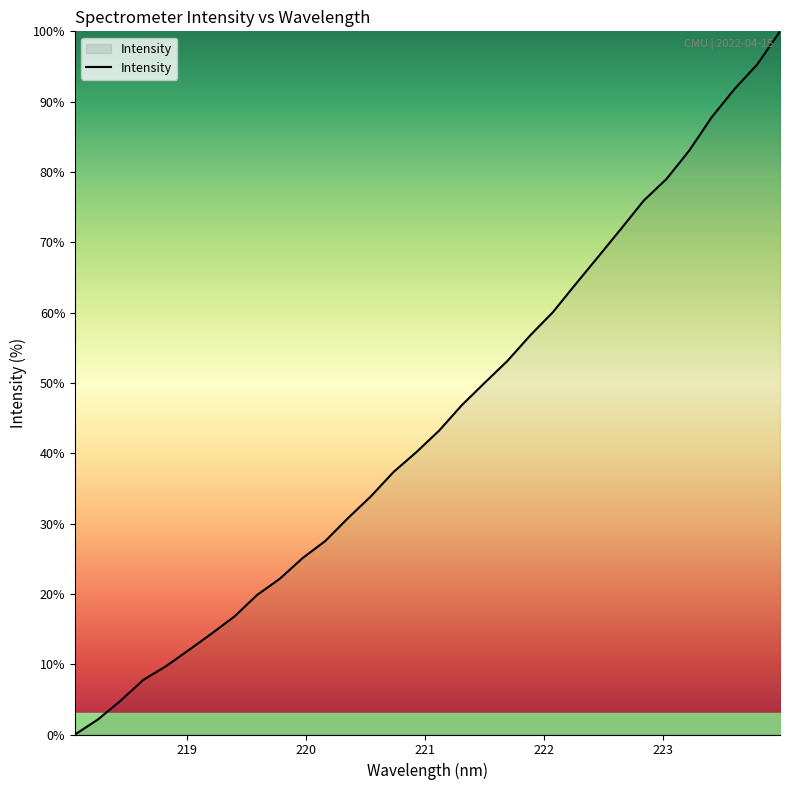

What is the average value?

44.7